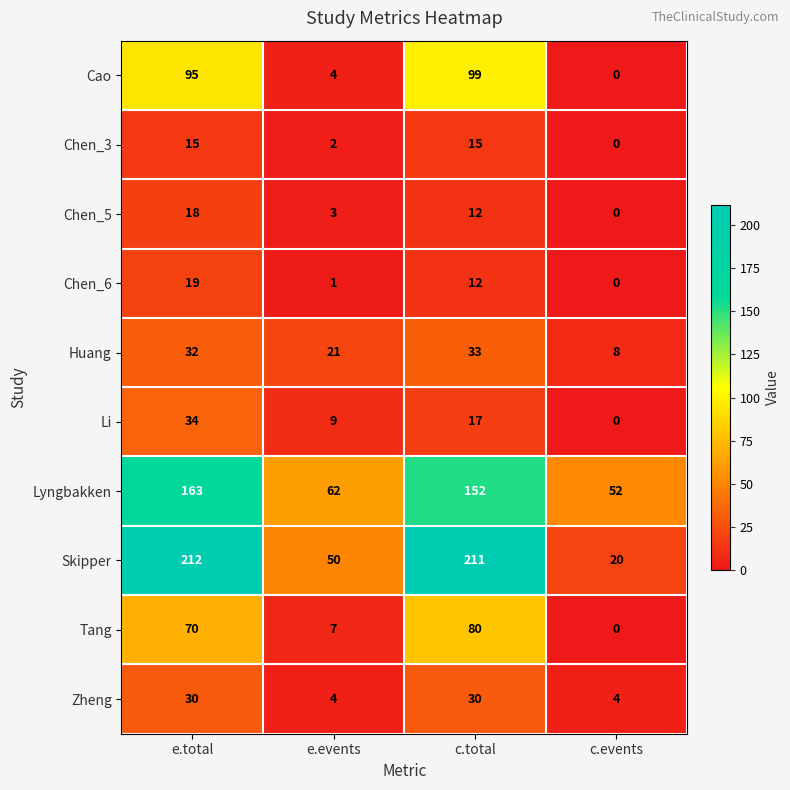

What is the sum of all Huang values?

94